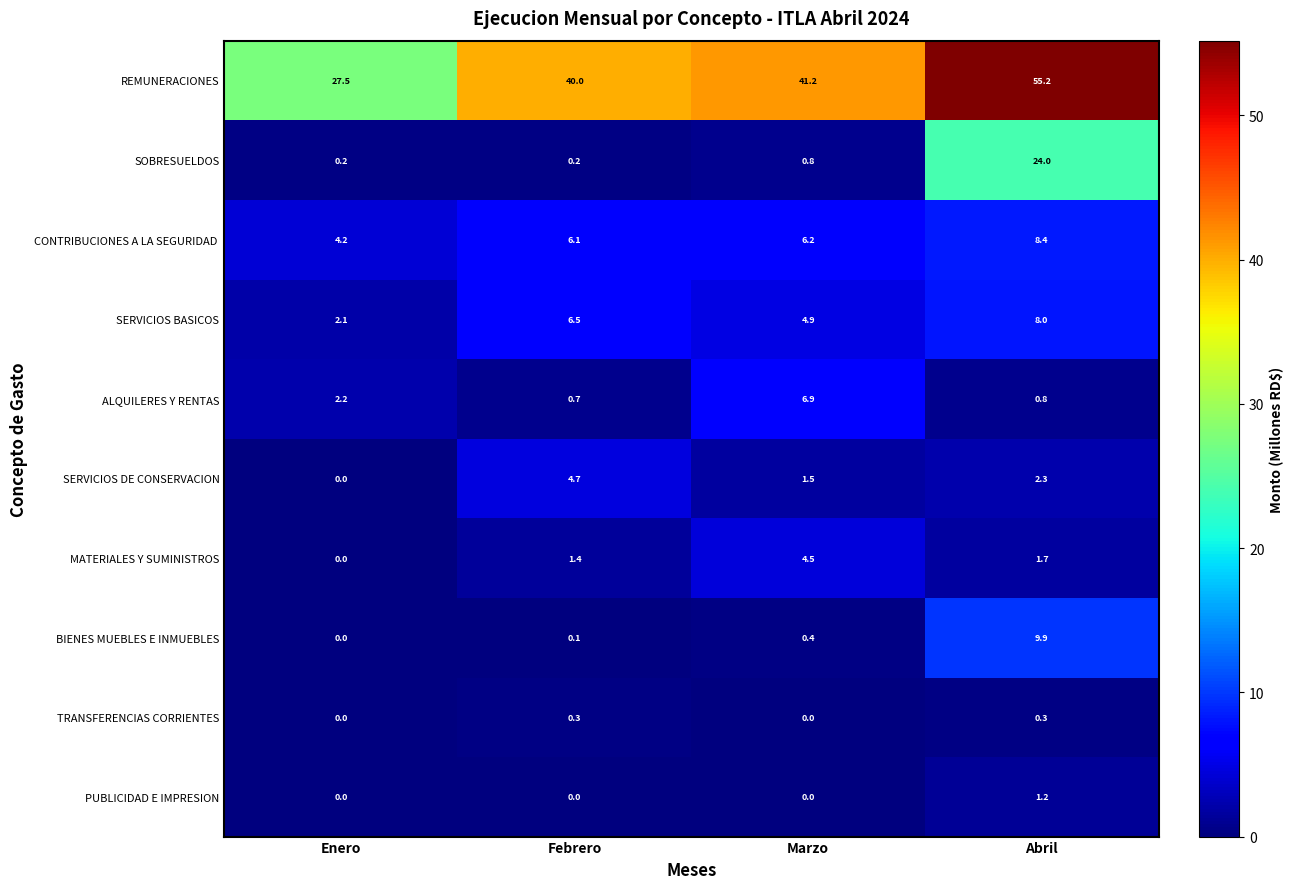

What is the greatest value displayed?

55.2